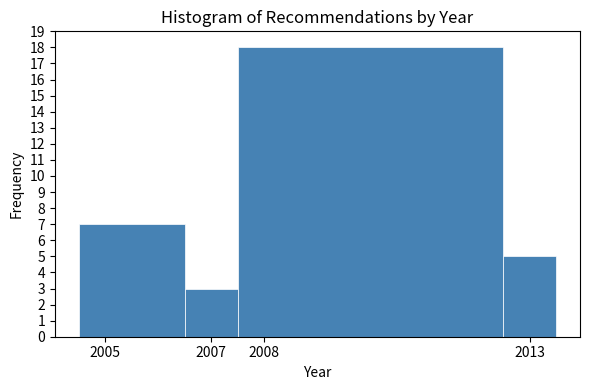

Which range on the x-axis has the tallest bar?

2007.5 to 2012.5